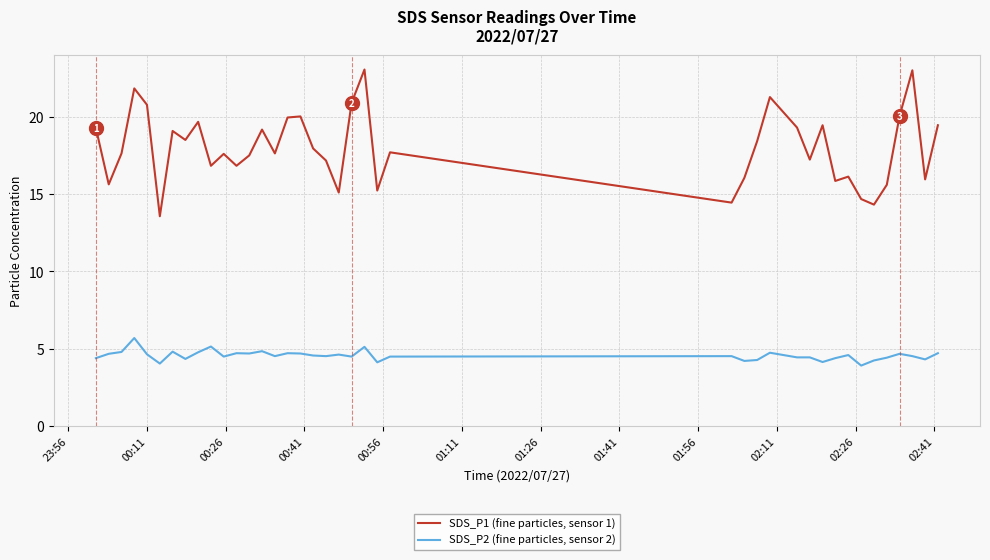

True or false: SDS_P1 (fine particles, sensor 1) and SDS_P2 (fine particles, sensor 2) cross at least once.

False